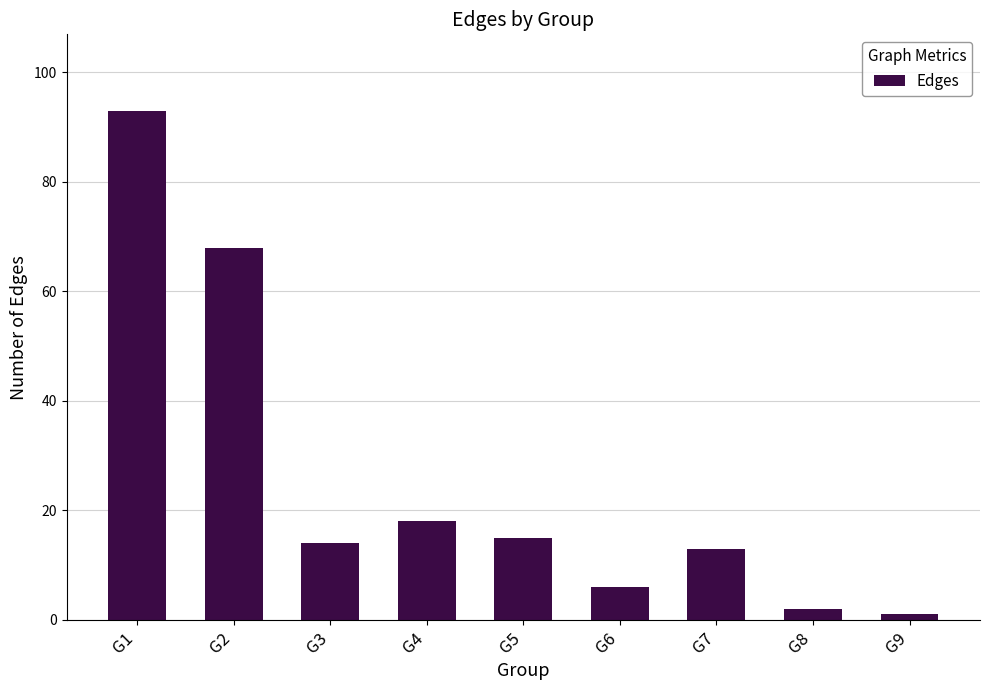

Rank the categories by value from highest to lowest.

G1, G2, G4, G5, G3, G7, G6, G8, G9